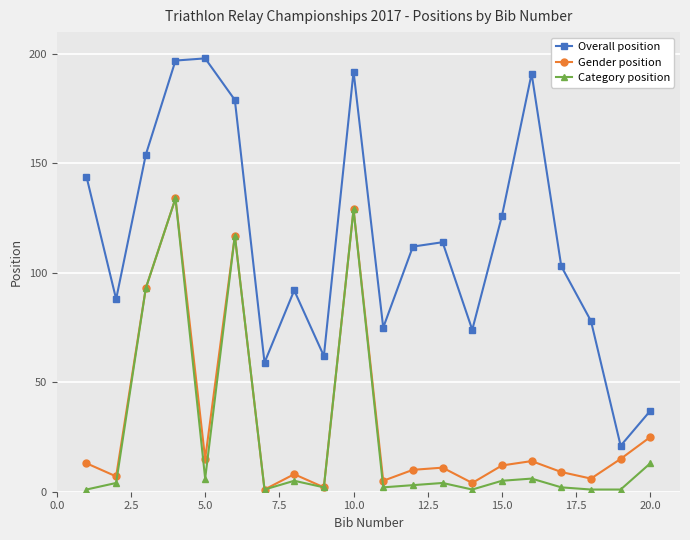

What is the greatest value displayed?

198